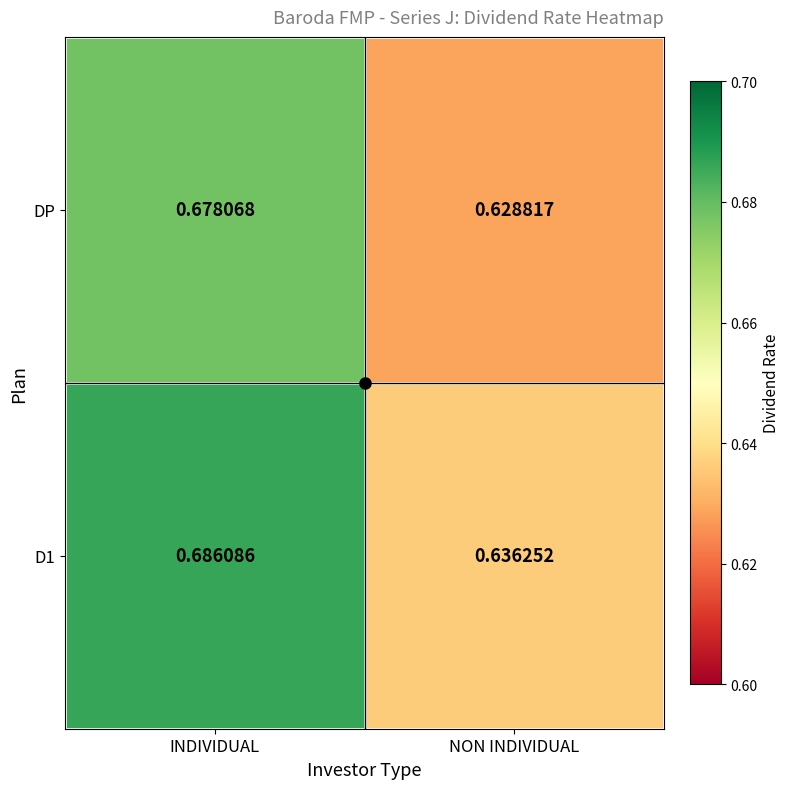

List the labels in order of DP value, largest first.

INDIVIDUAL, NON INDIVIDUAL